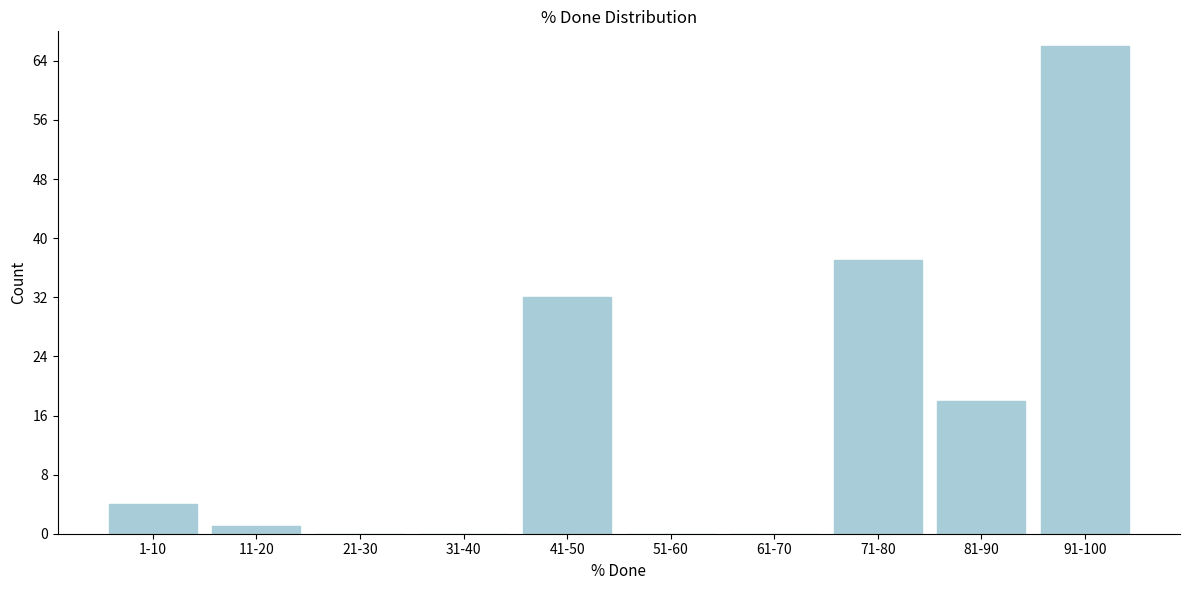

Reading left to right, list all the values displayed in this chart.

1-10=4	11-20=1	21-30=0	31-40=0	41-50=32	51-60=0	61-70=0	71-80=37	81-90=18	91-100=66